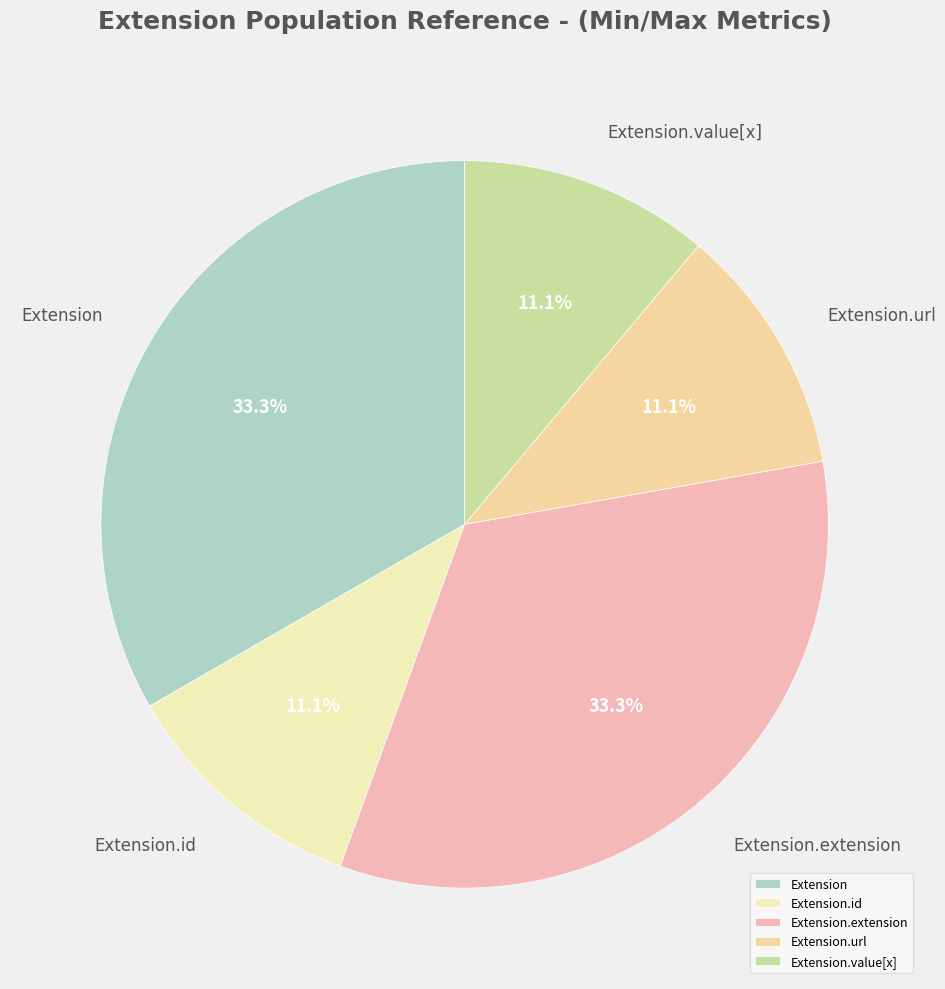

Does Extension represent more than half of the total?

No